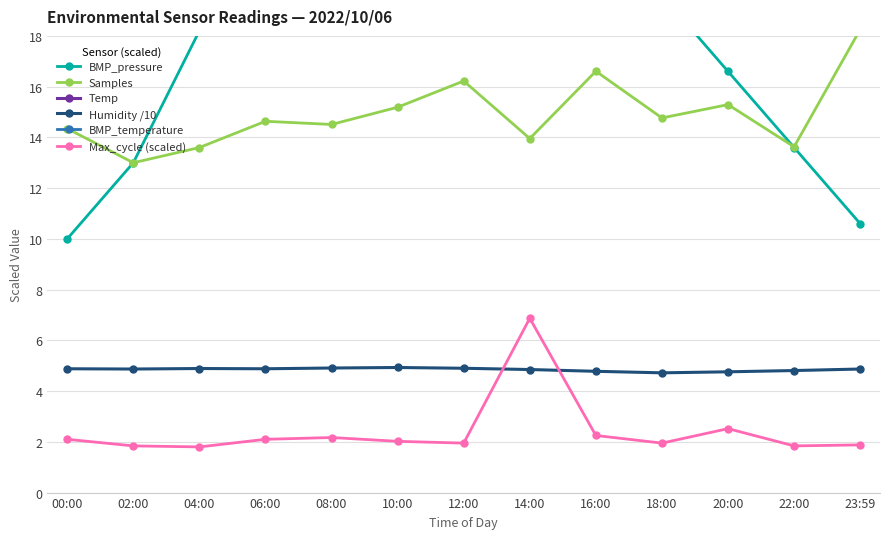

What is the maximum value shown in the chart?

29.6